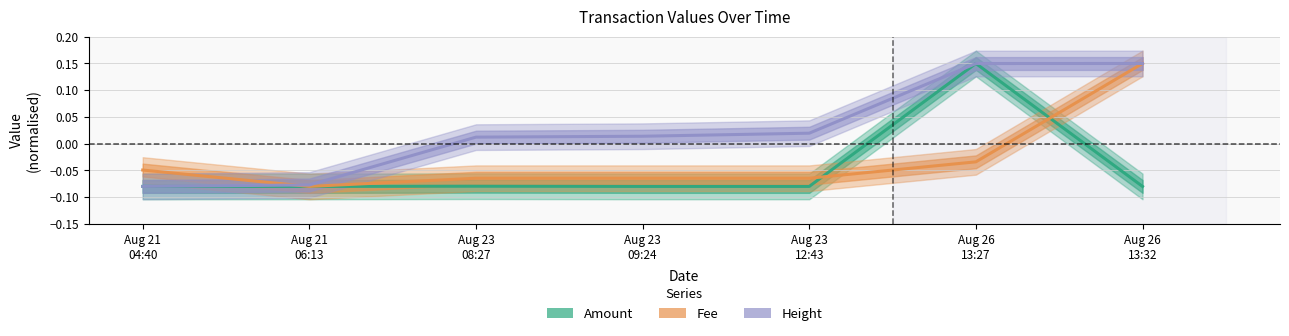

At which category is the sum across all series the highest?

Aug 26
13:27